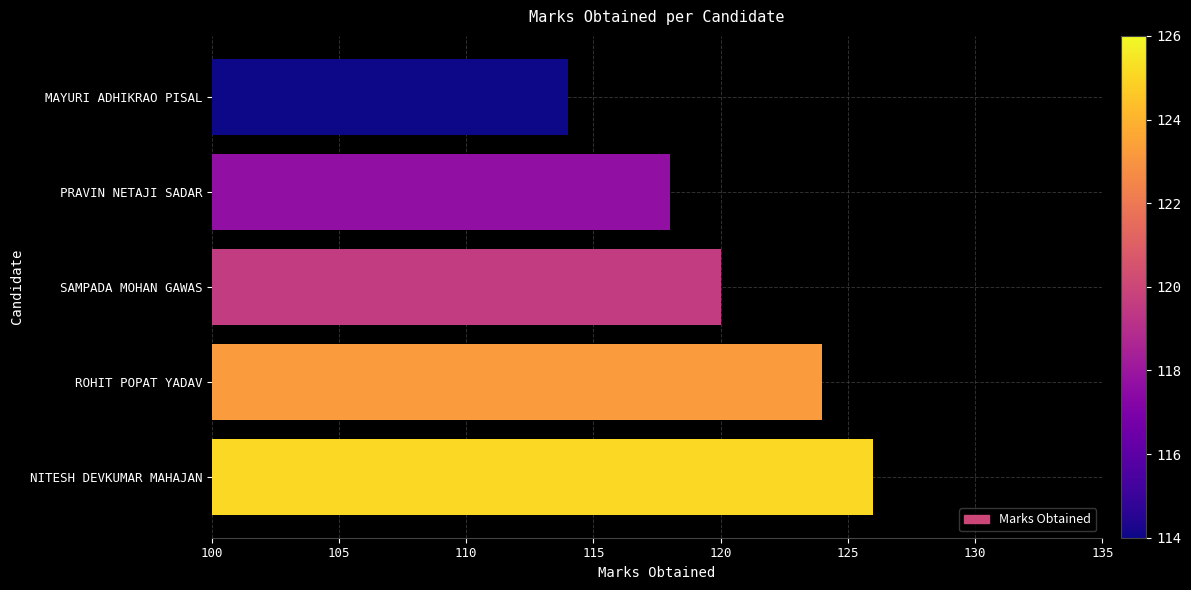

What is the difference between the second highest and second lowest values?

6